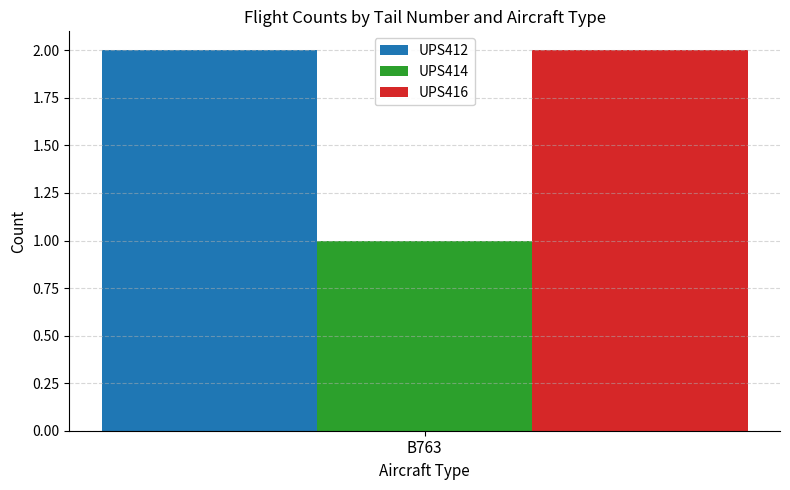

Rank the categories by UPS414 value from highest to lowest.

B763